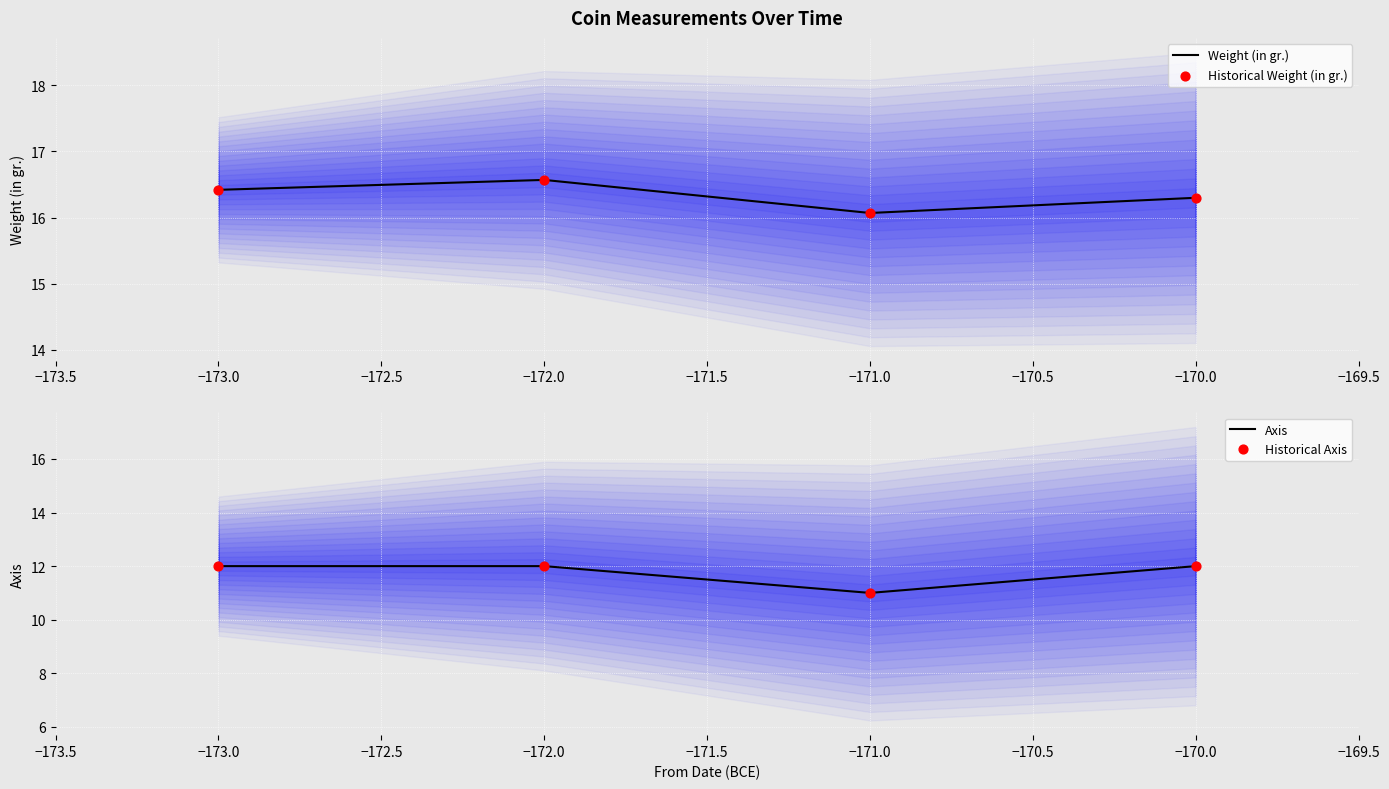

Which series contains the lowest Y value?

Axis